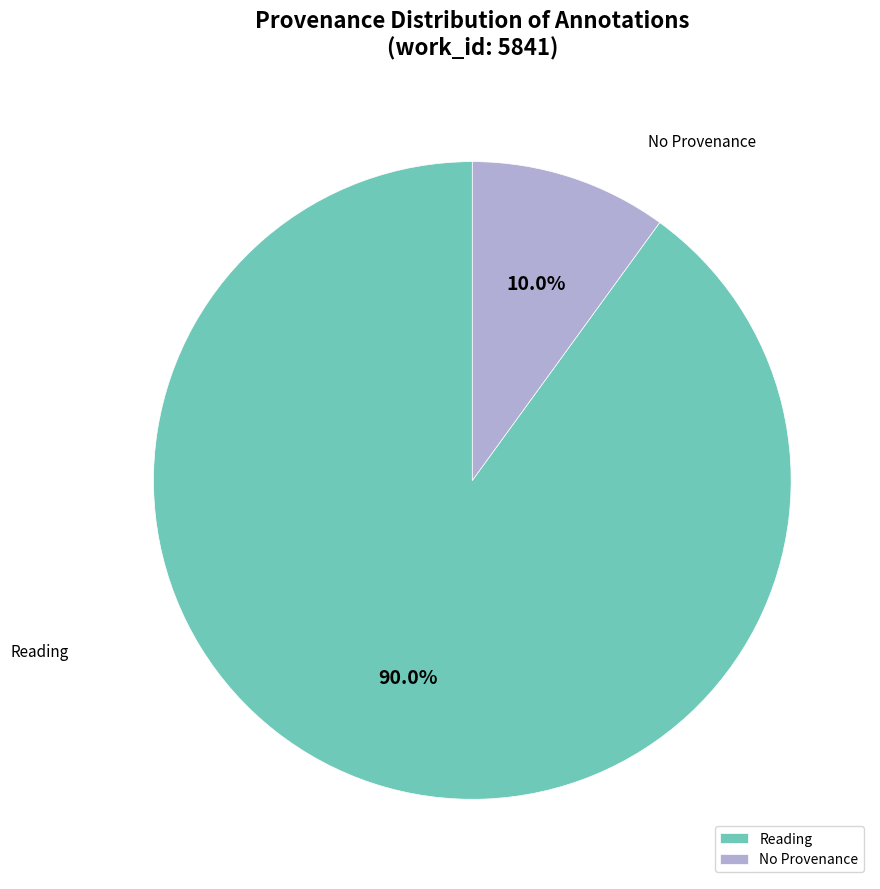

What is the largest slice in the pie chart?

Reading